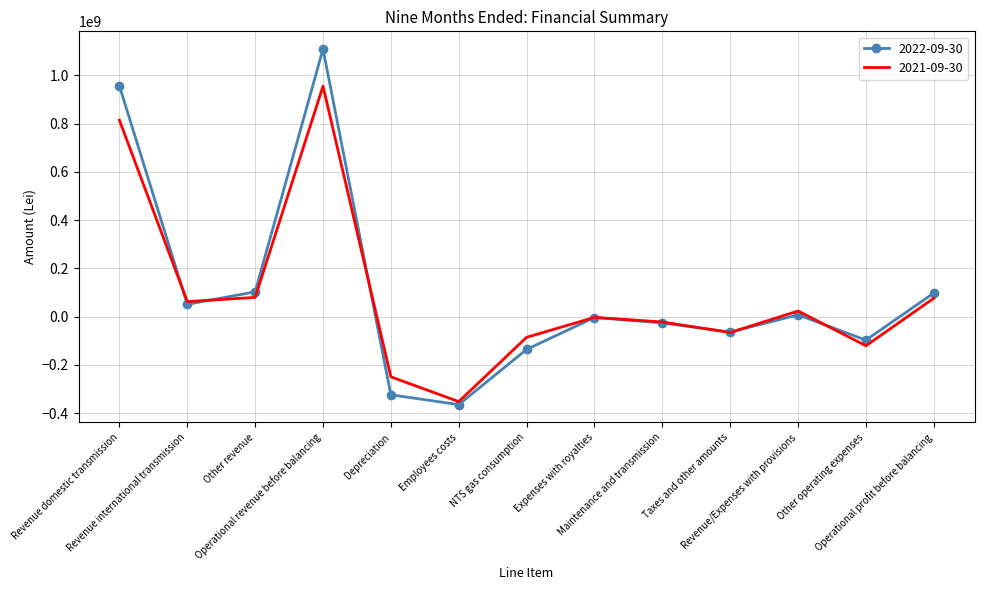

Rank the series by their average value, from lowest to highest.

2021-09-30, 2022-09-30